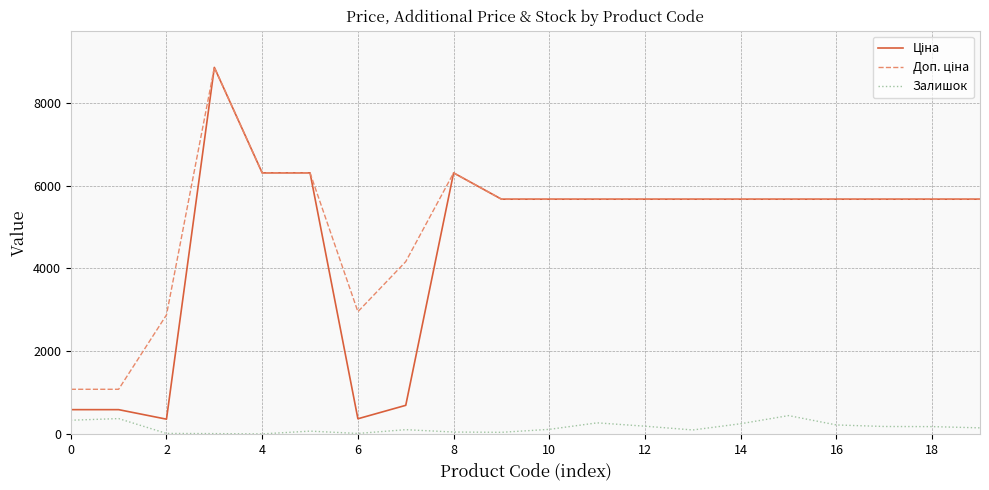

What is the greatest value displayed?

8856.7